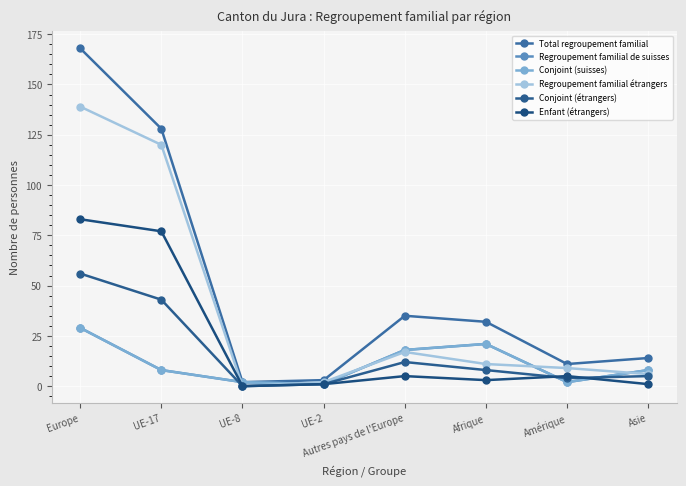

What is the spread (max minus min) of values at UE-2?

2